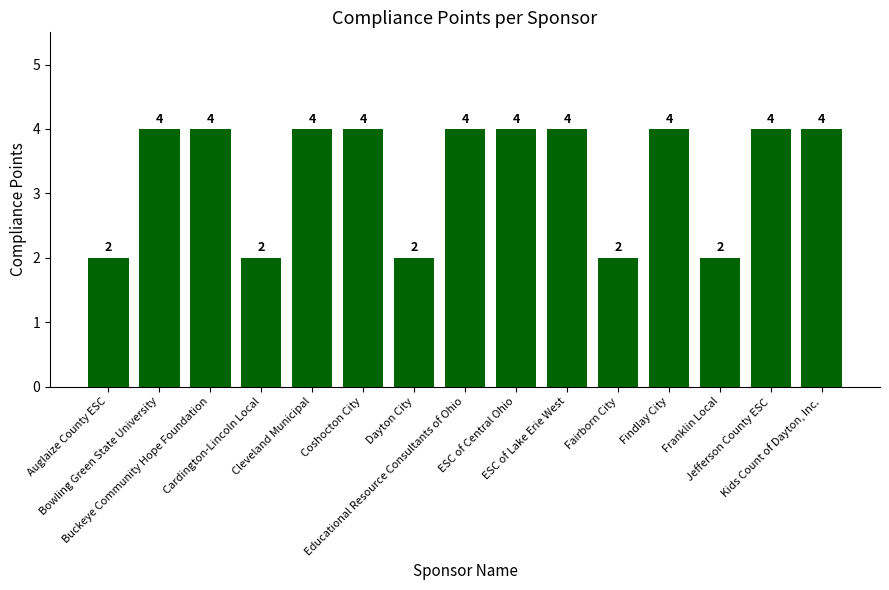

Does the chart contain any negative values?

No